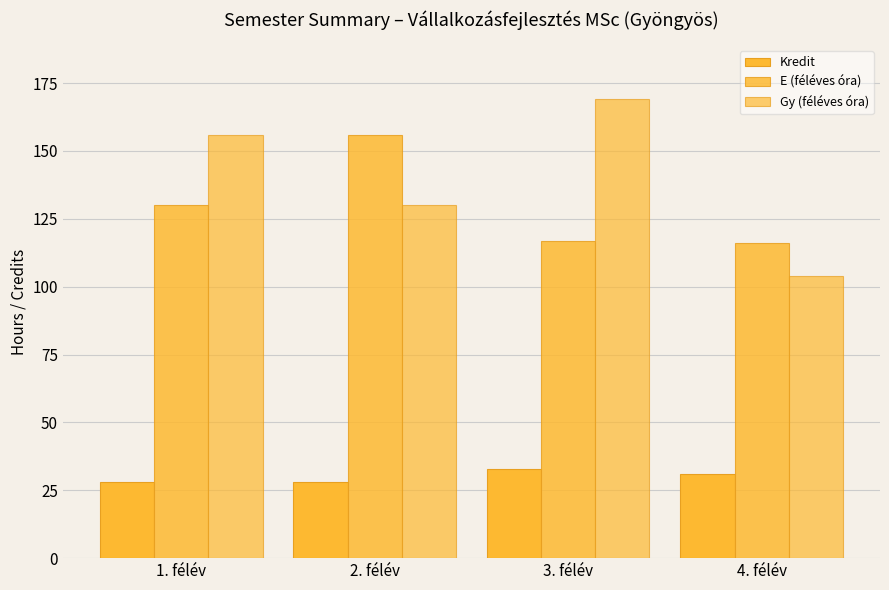

How many distinct data groups are displayed?

3